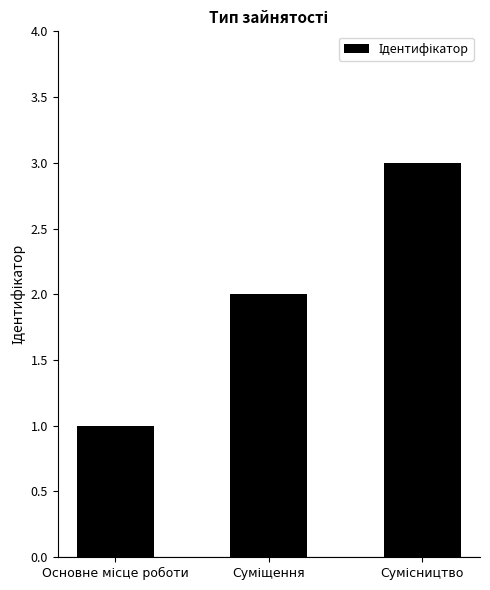

What is the maximum value shown in the chart?

3